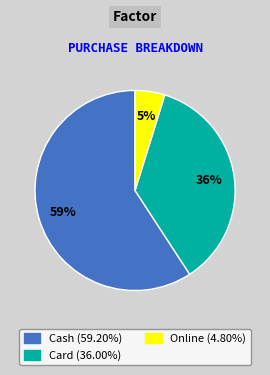

Which slice represents more than half of the pie?

Cash